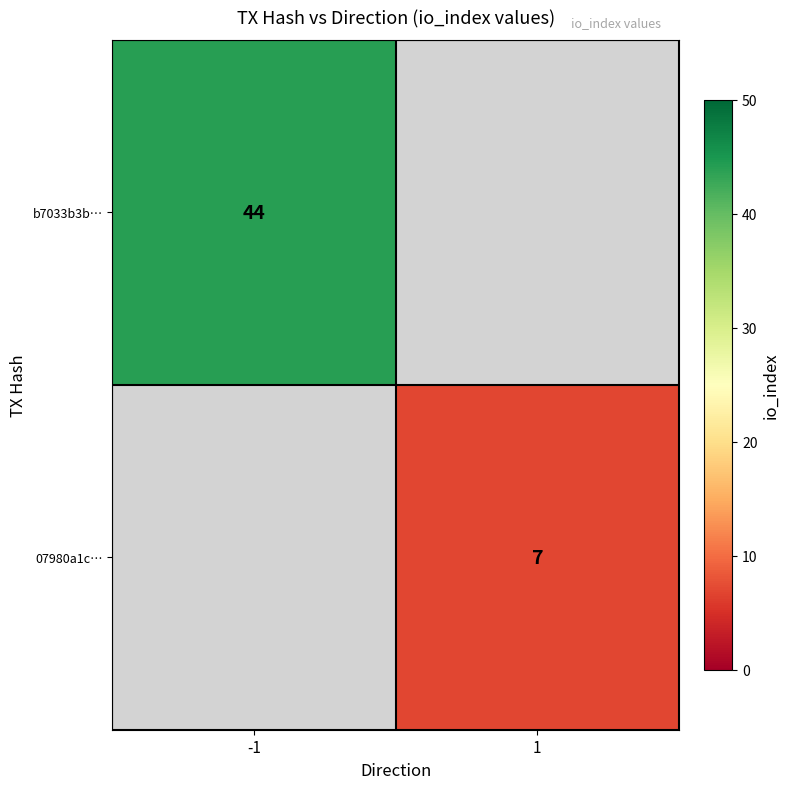

Between 1 and -1, which is larger?

-1